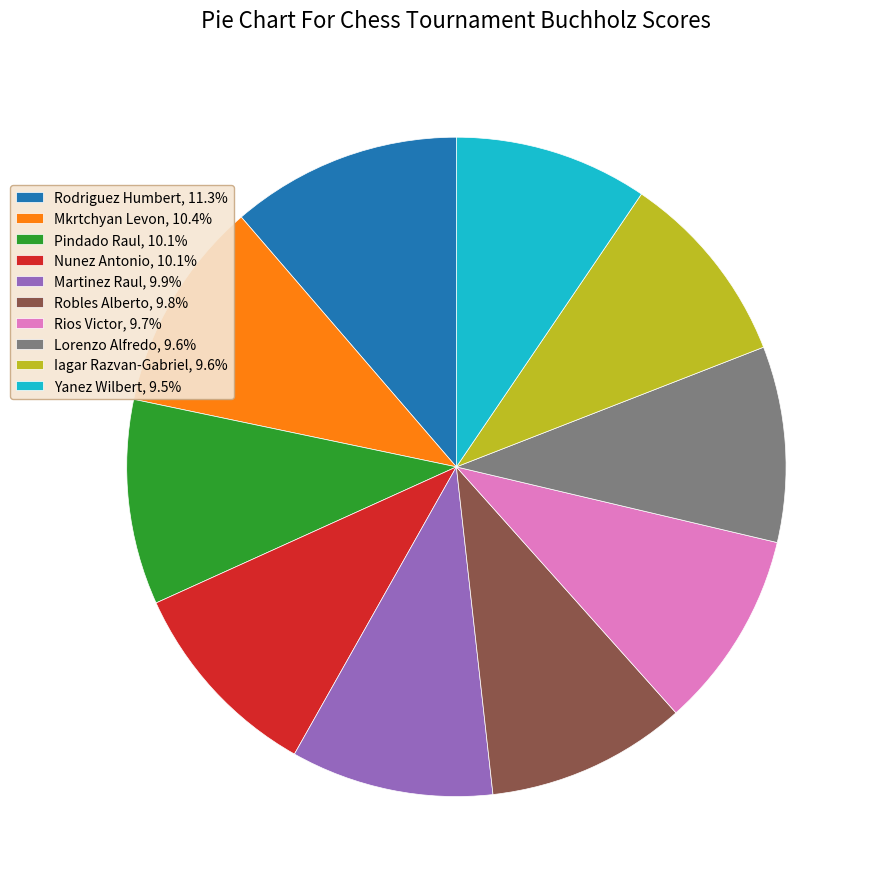

Does any single category account for the majority?

No